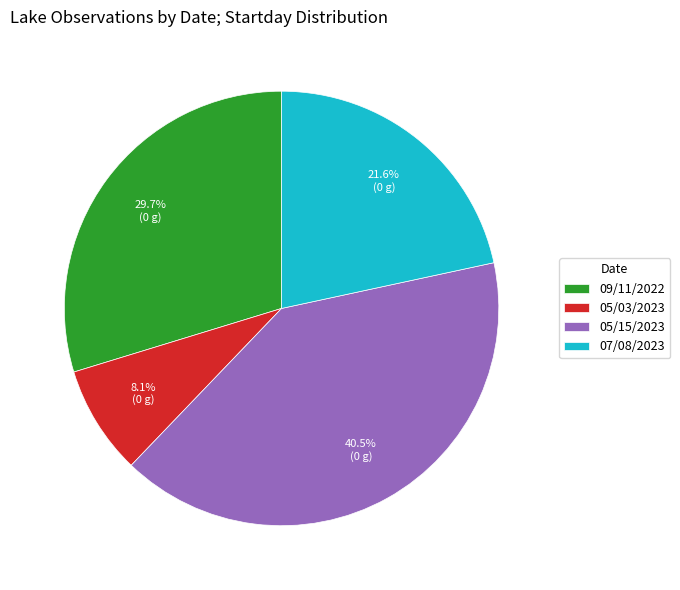

To the nearest percent, what portion does 07/08/2023 represent?

22%